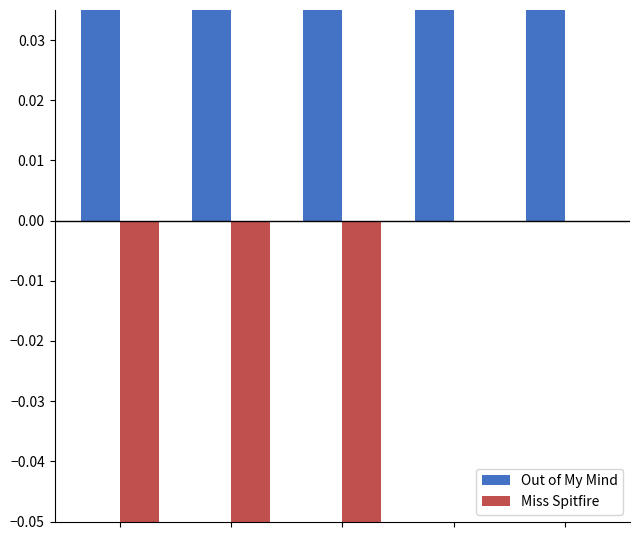

What is the lowest value of the Miss Spitfire series?

-0.1